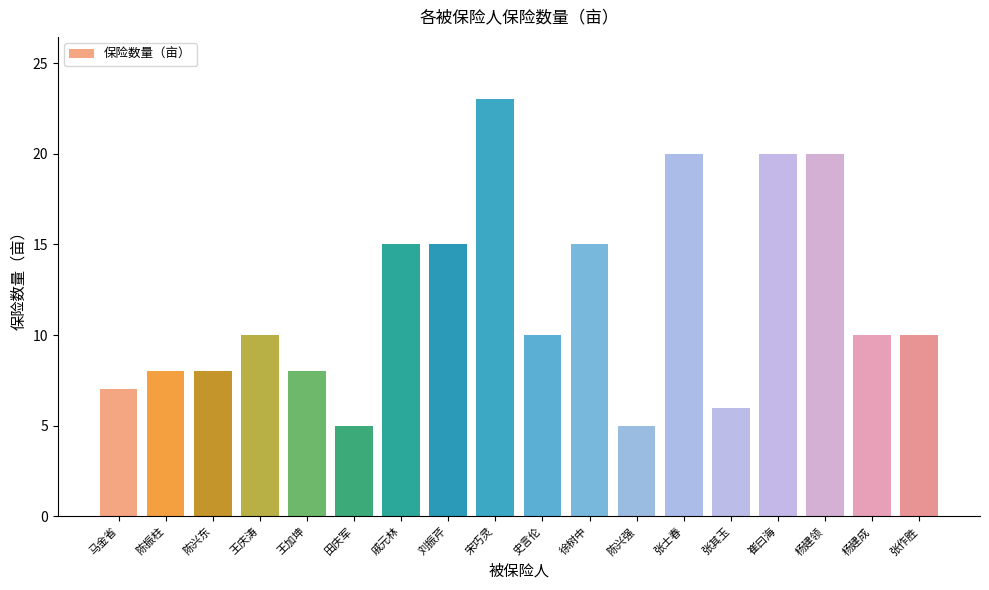

What is the label of the 13th bar from the left?

张士春